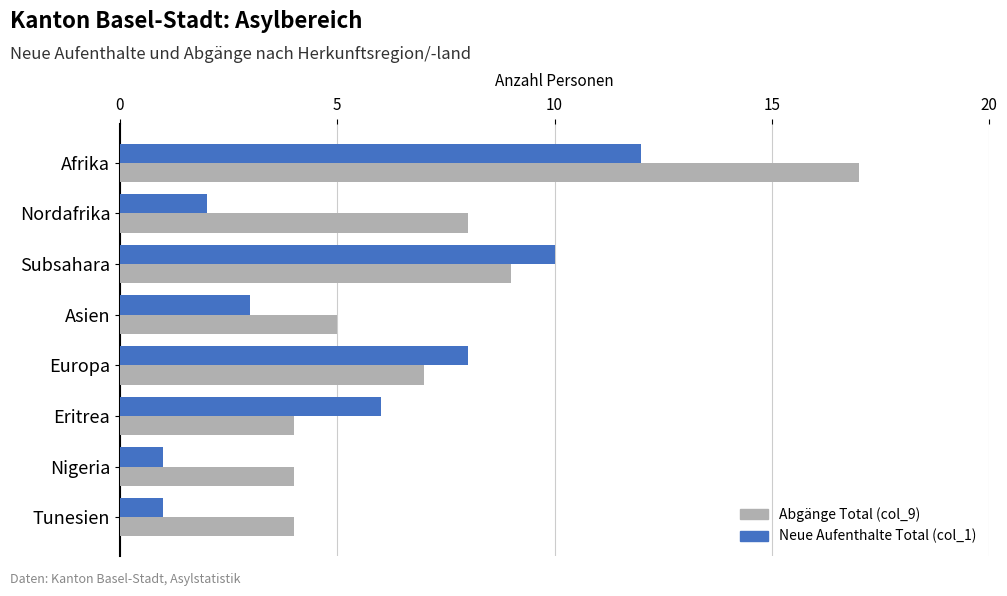

The Neue Aufenthalte Total (col_1) series shows 19 at Afrika. True or false?

False